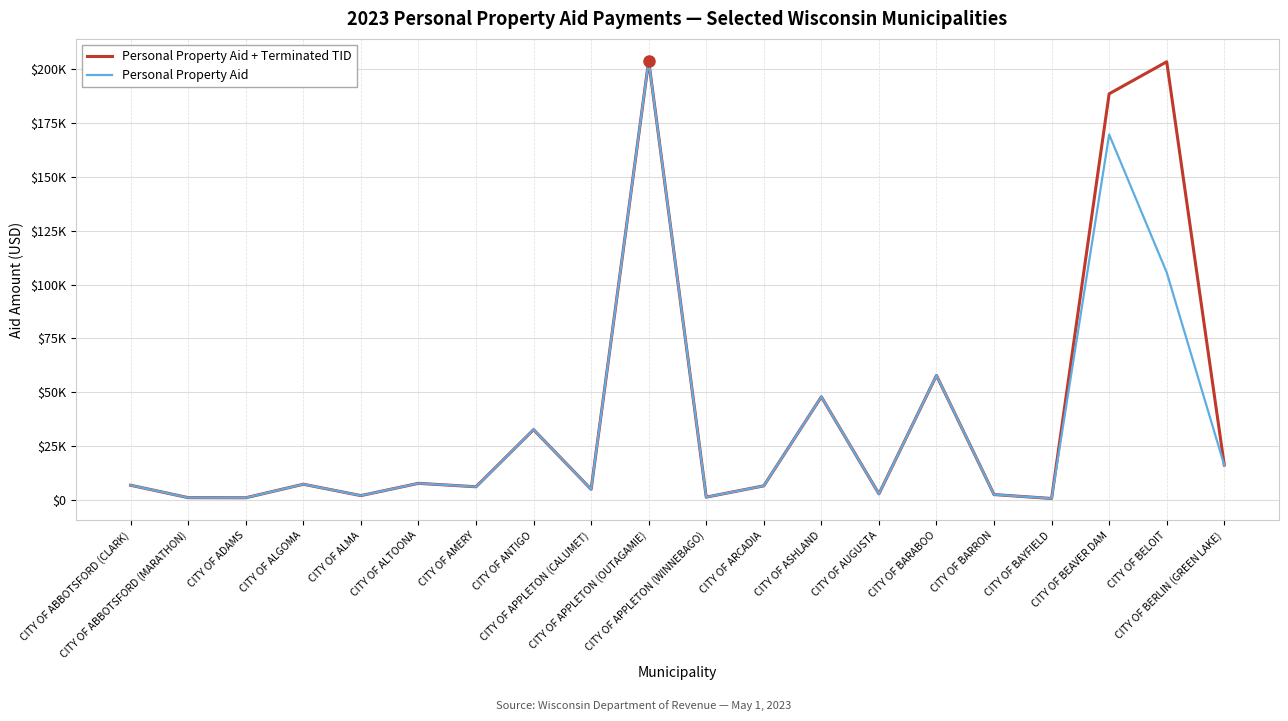

What position from the right is CITY OF ALTOONA?

15